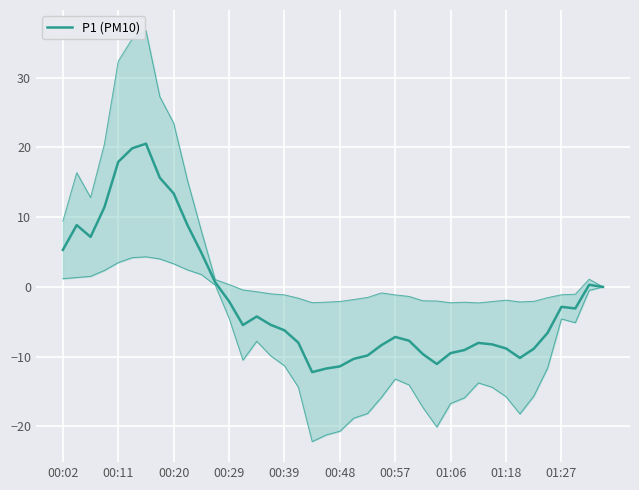

What is the greatest value displayed?

20.5